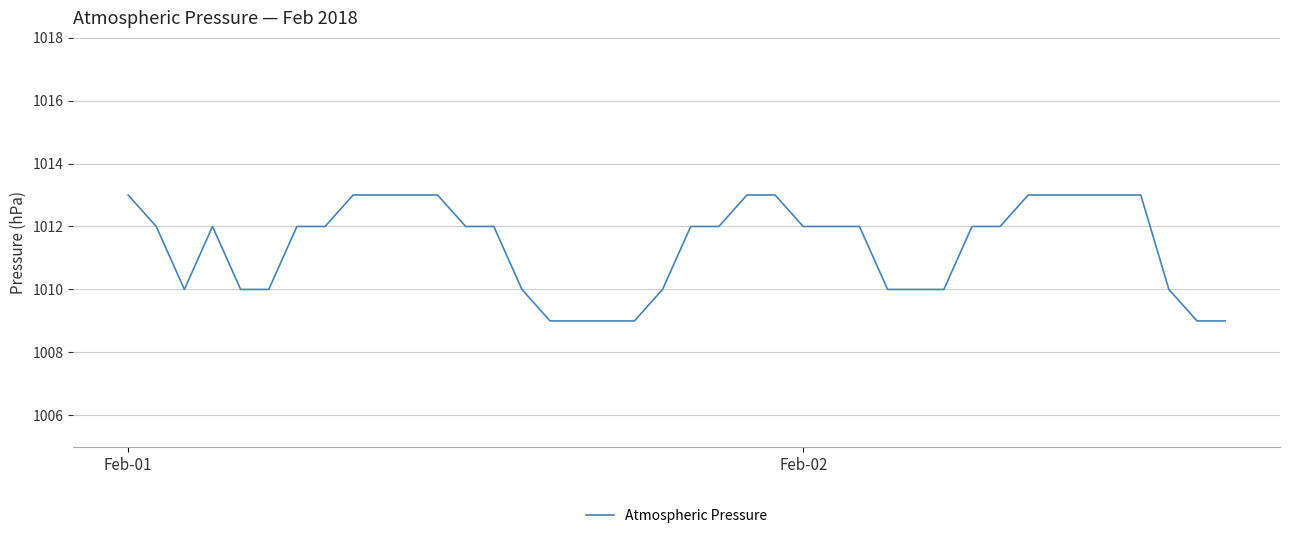

What is the minimum value shown in the chart?

1009